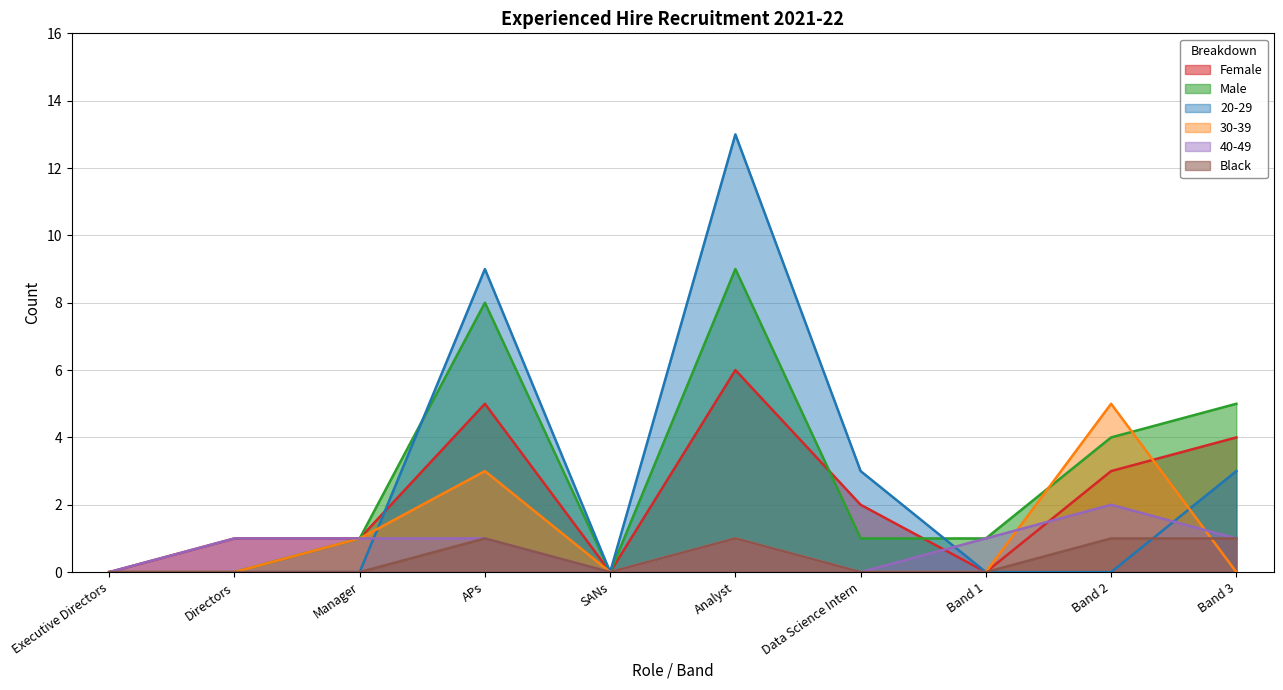

Which has a higher value, Data Science Intern or Band 1?

Data Science Intern